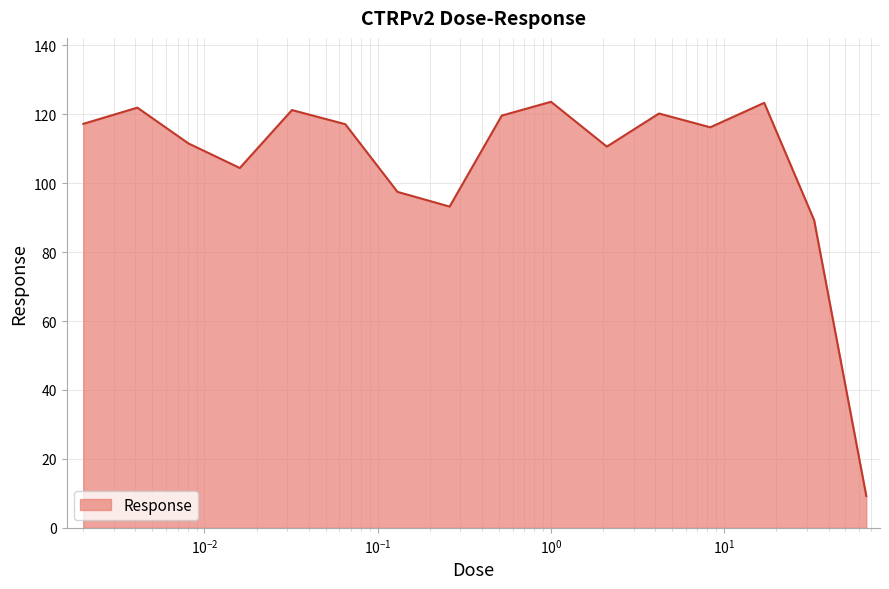

What is the smallest value displayed?

9.2